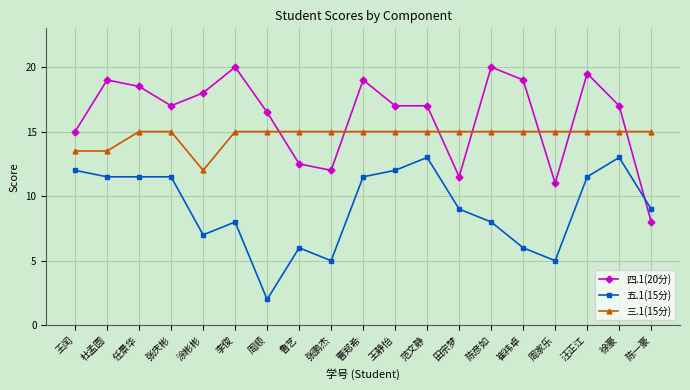

Count the number of data series in this chart.

3